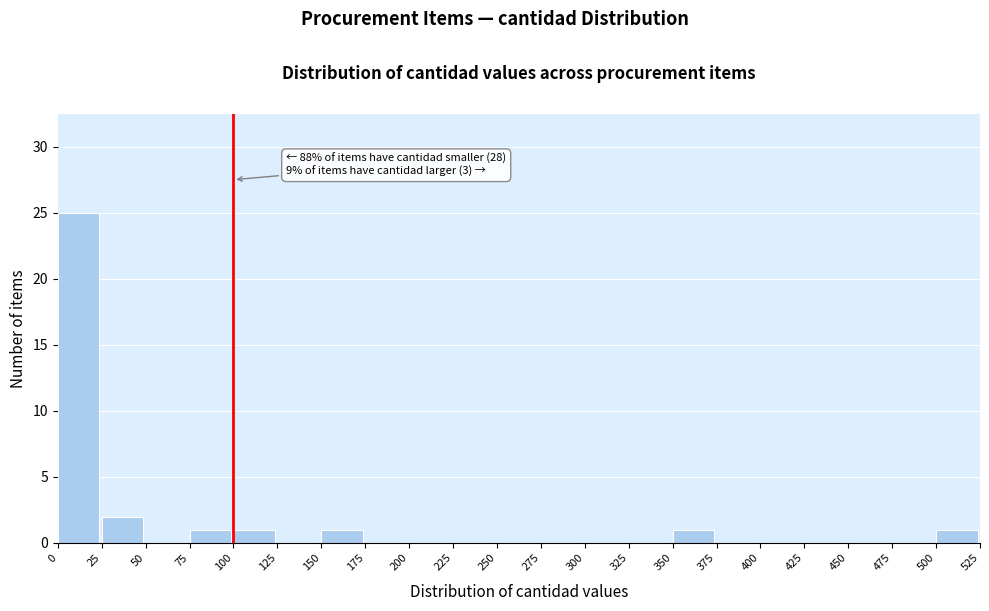

Which range on the x-axis has the tallest bar?

0 to 25